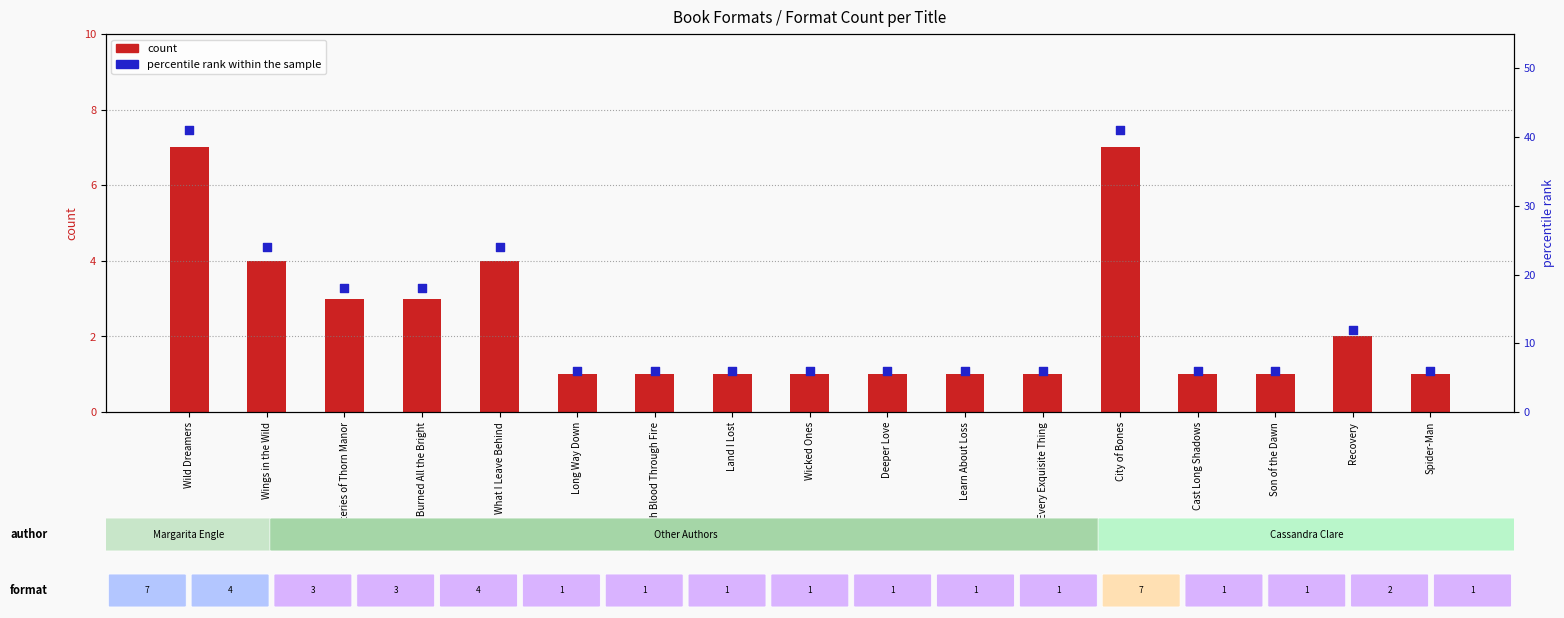

Which series reaches the minimum Y coordinate?

count